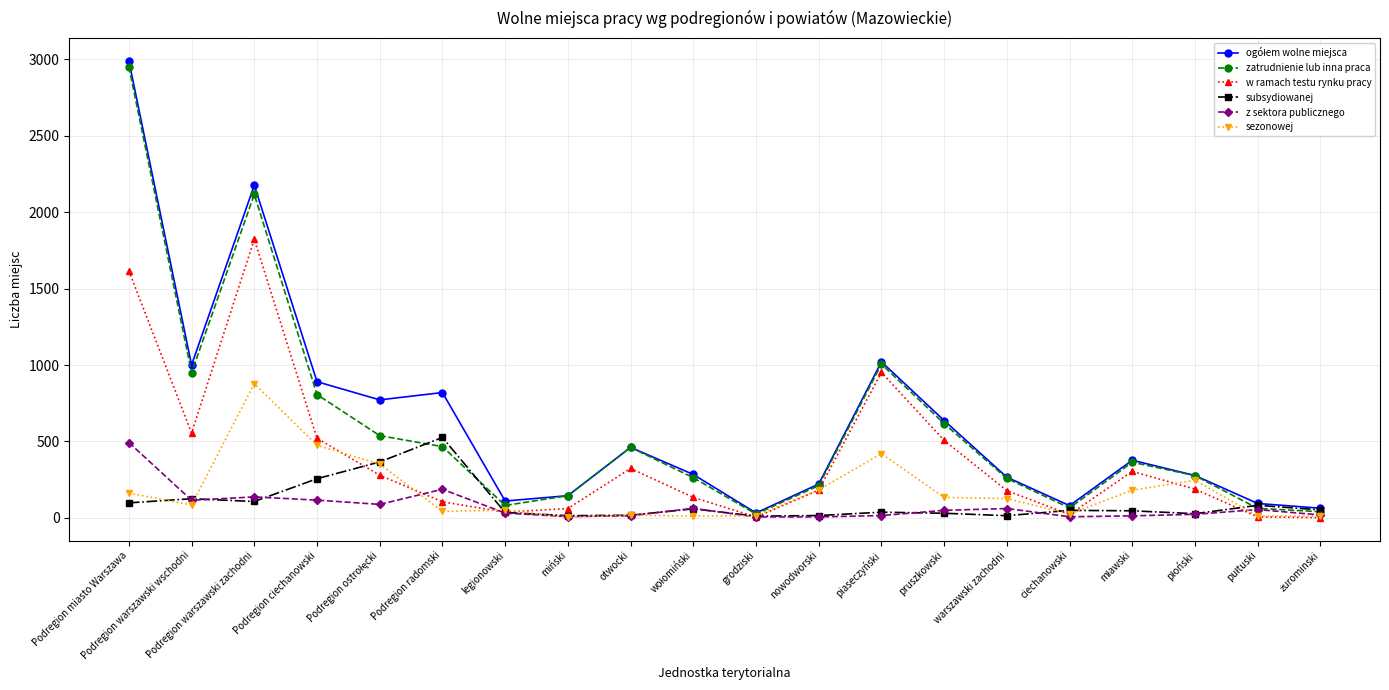

What is the total value across all series at Podregion miasto Warszawa?

8314